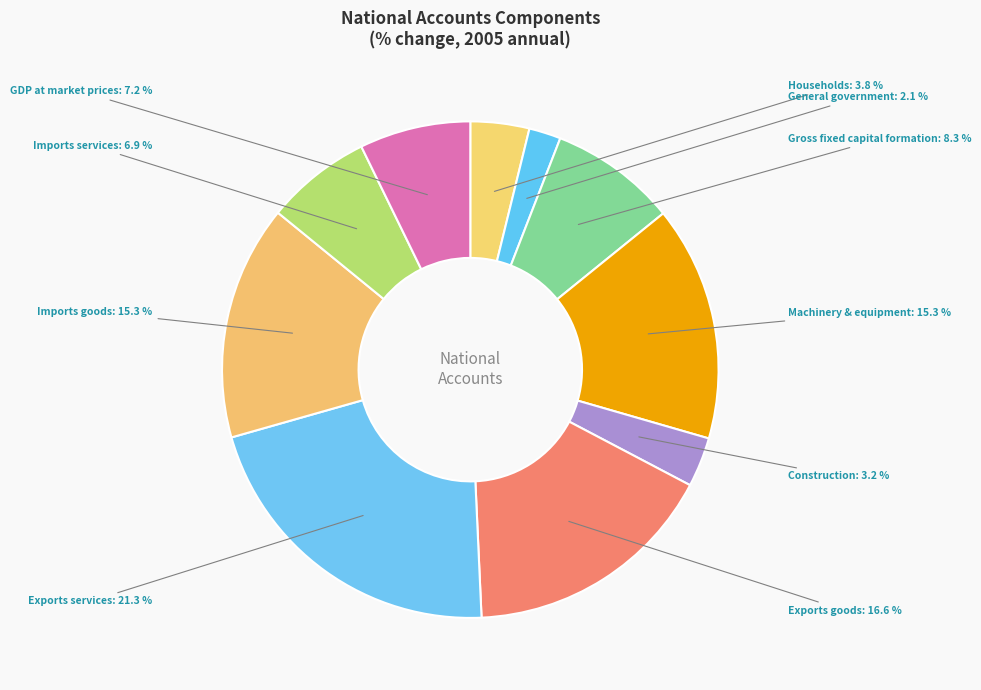

True or false: Imports goods accounts for 21% of the total.

False